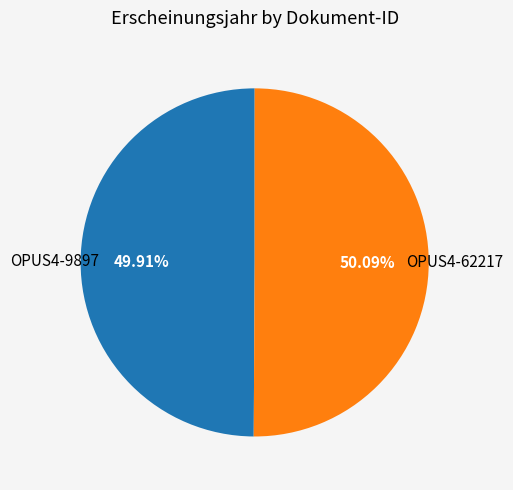

Is there a majority slice in this chart?

Yes